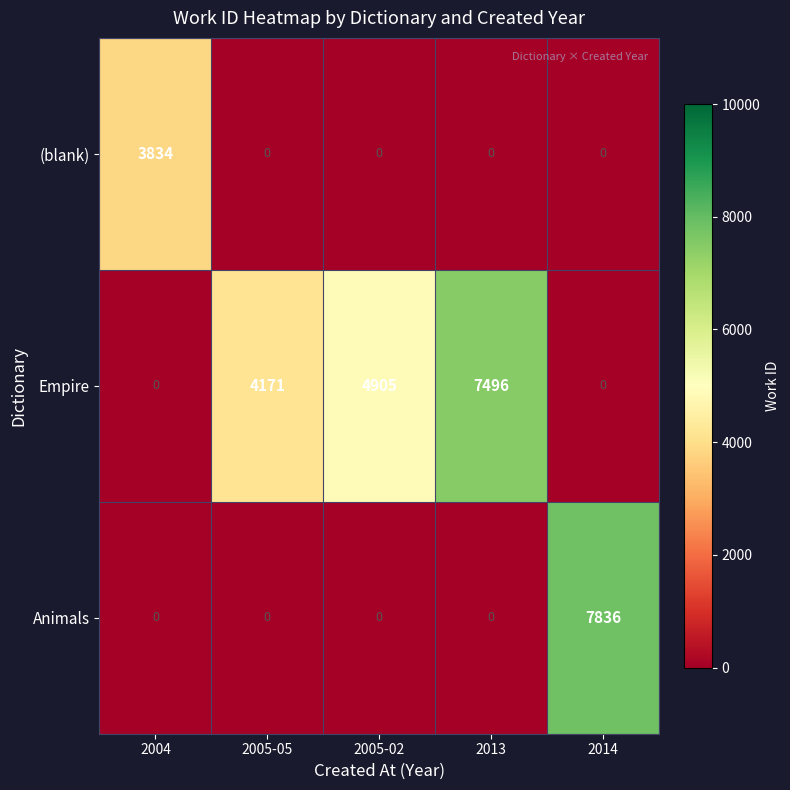

Rank the series by their average value, from highest to lowest.

Empire, Animals, (blank)